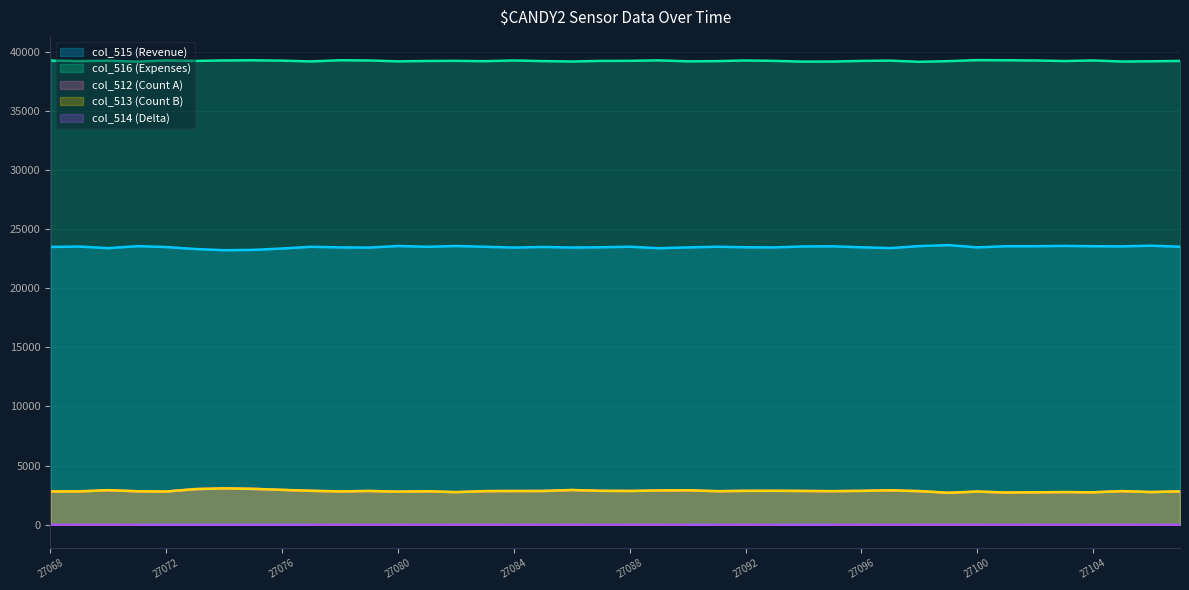

Between 27085 and 27068, which is larger?

27085